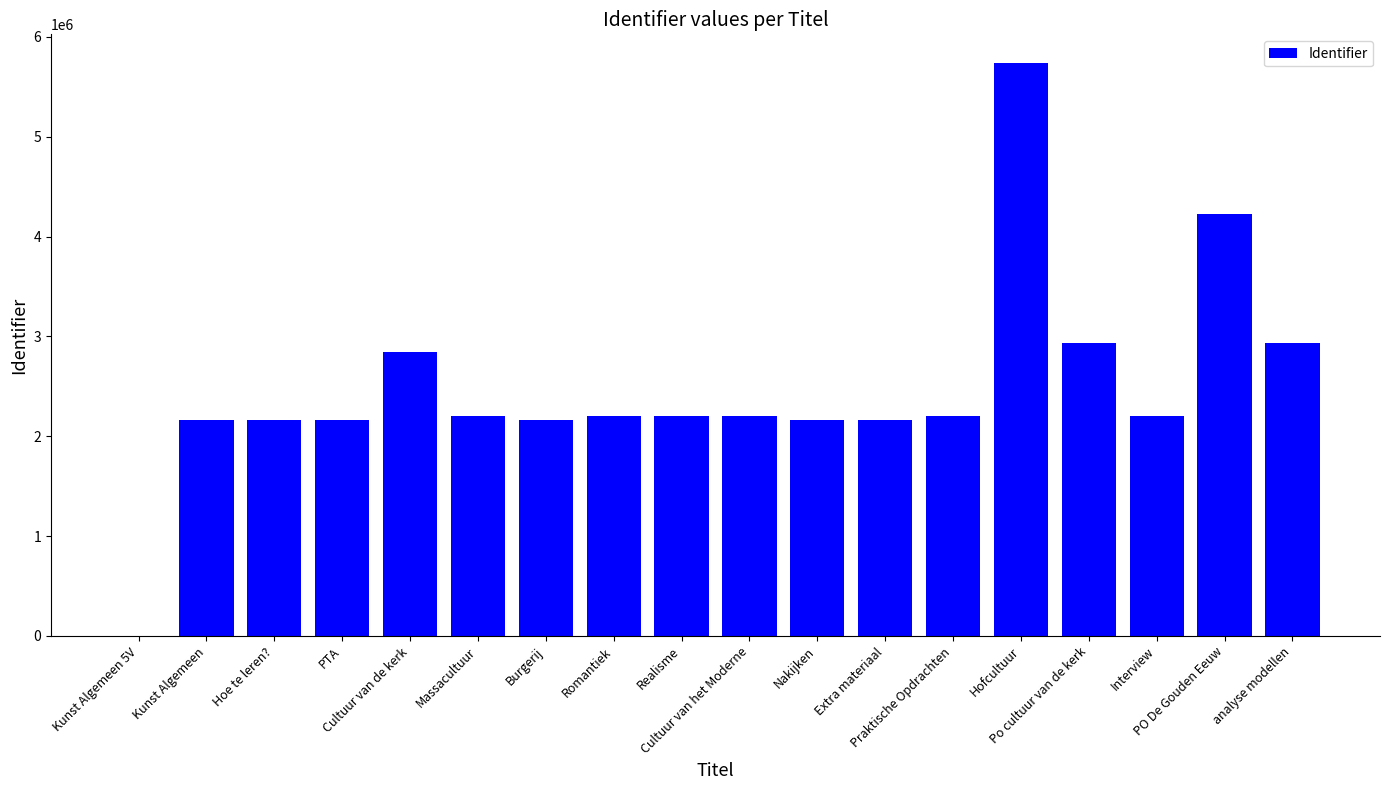

What is the sum of all values?

44872953